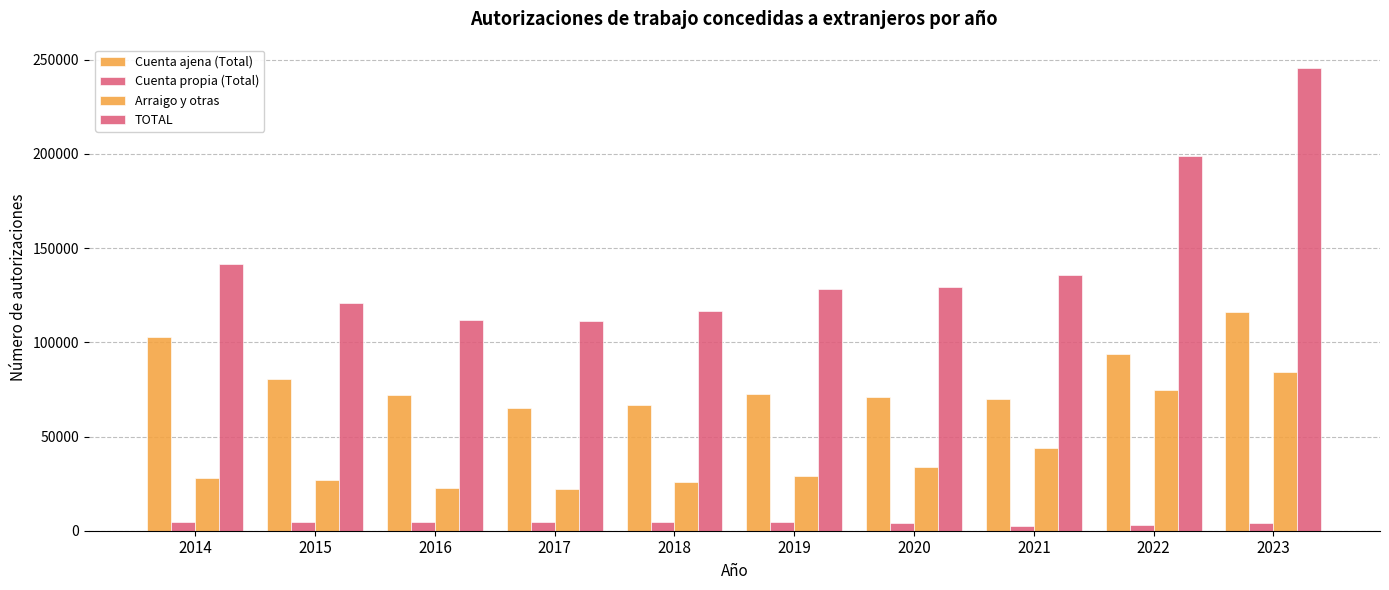

How many bars are there in each group?

4